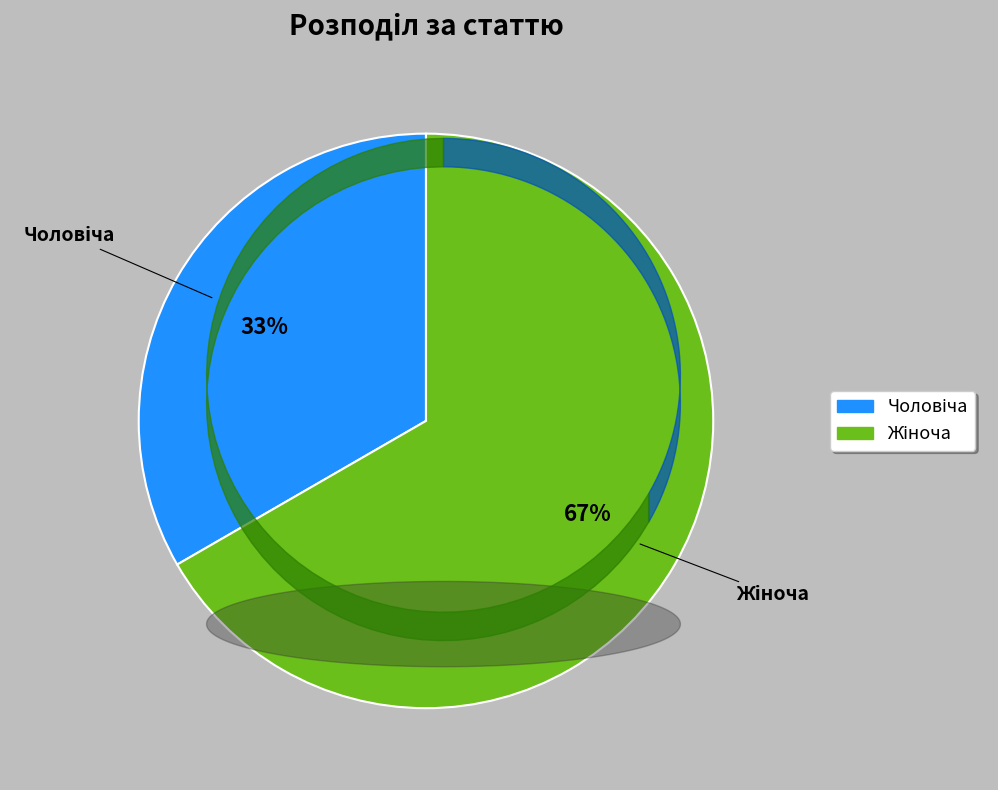

Is there a majority slice in this chart?

Yes